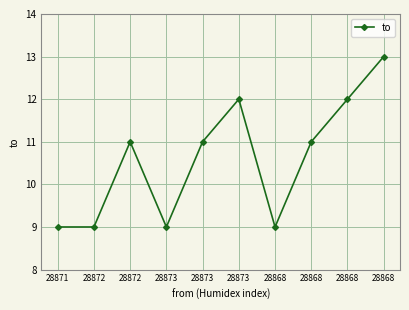

Rank the categories by value from lowest to highest.

28871, 28872, 28873, 28868, 28872, 28873, 28868, 28873, 28868, 28868